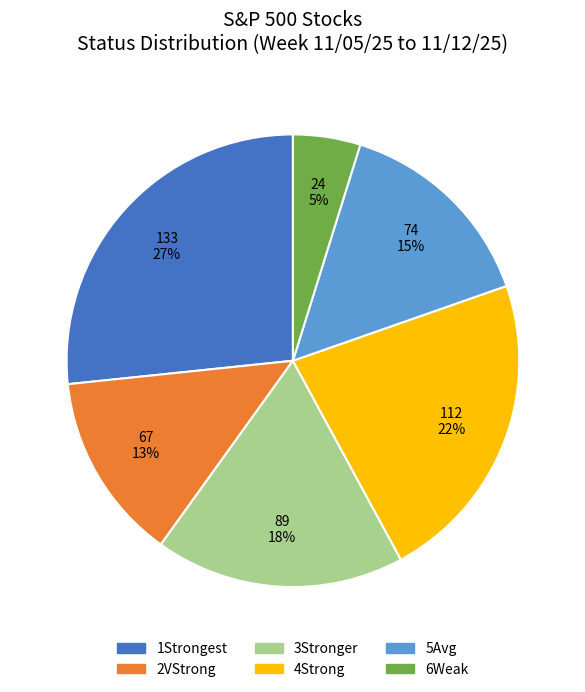

Do 1Strongest and 4Strong together represent more than half of the pie?

No